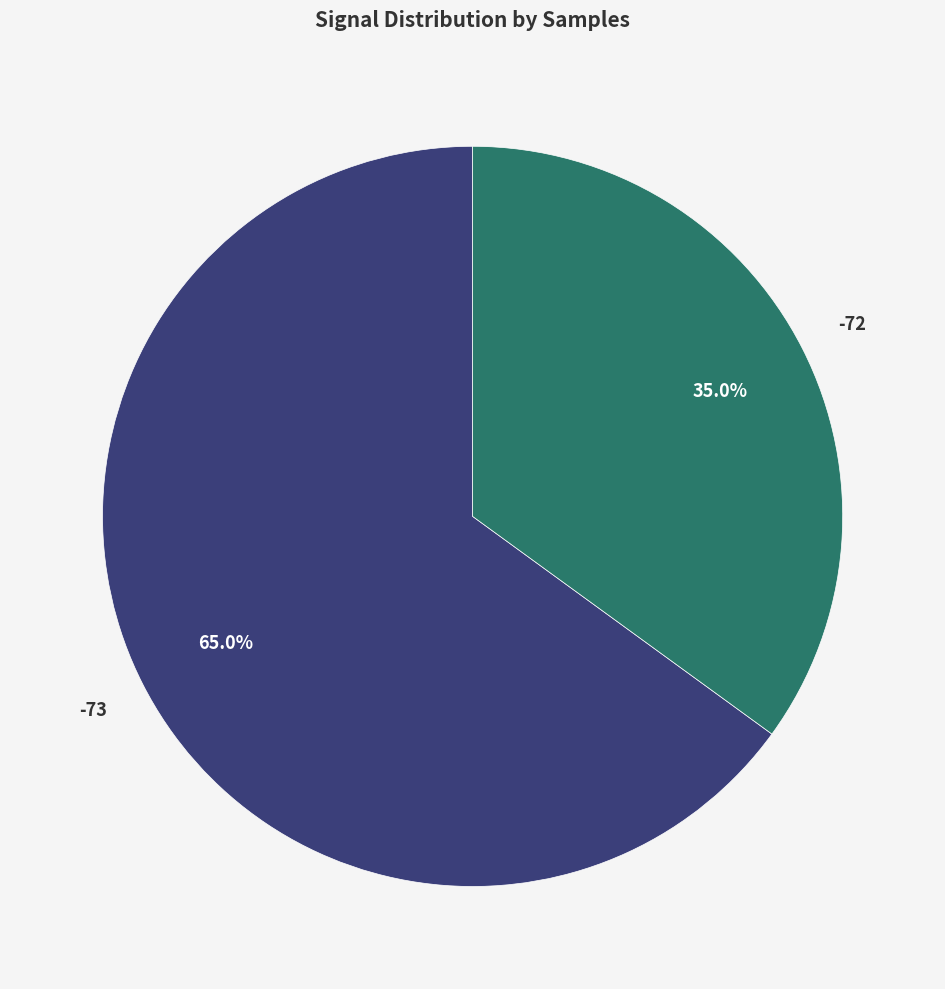

Does any single category account for the majority?

Yes